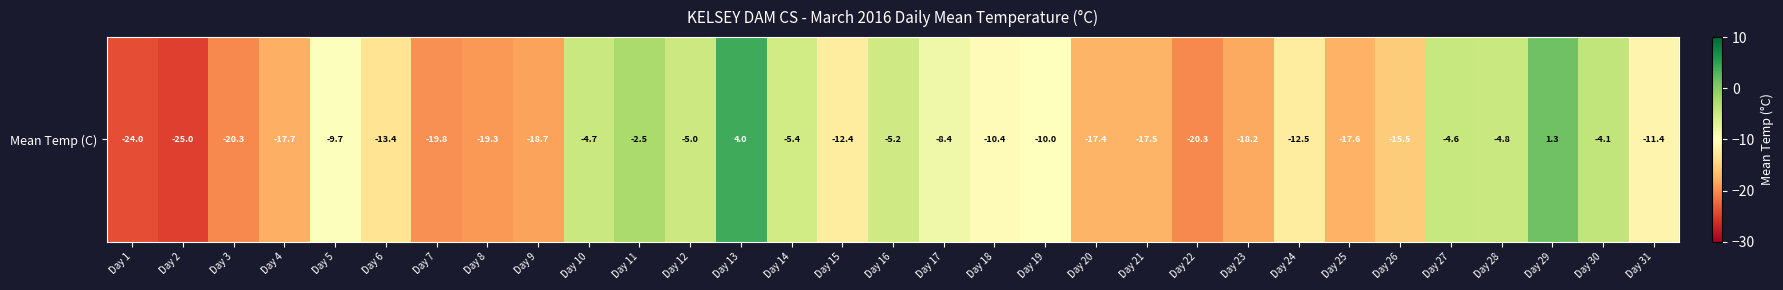

The value at Day 30 is -4.1. True or false?

True